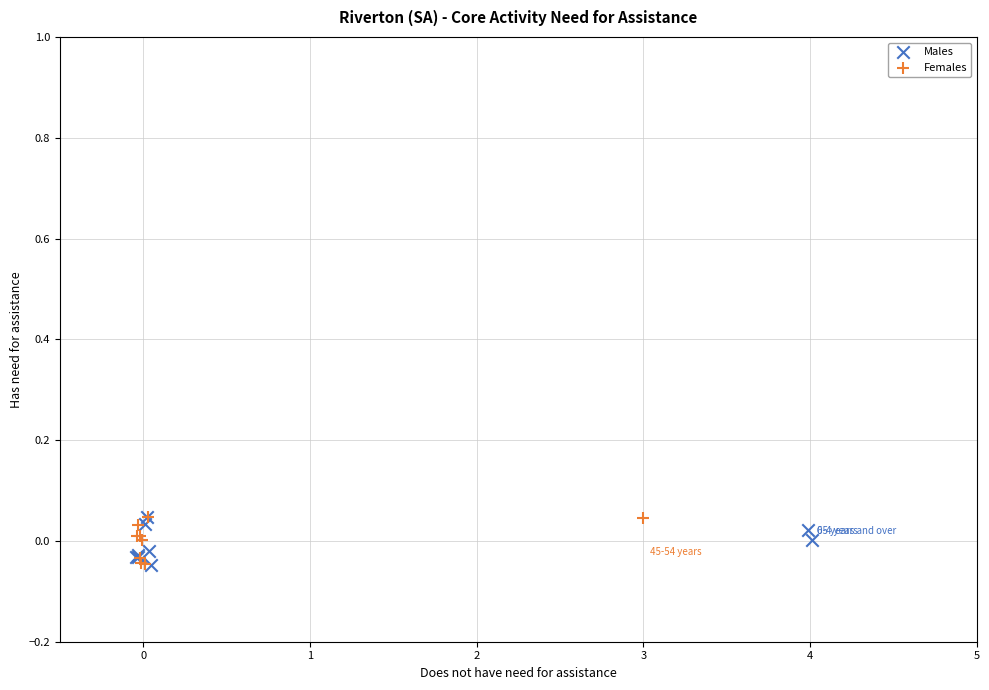

What are all the series names shown in the legend?

Males, Females